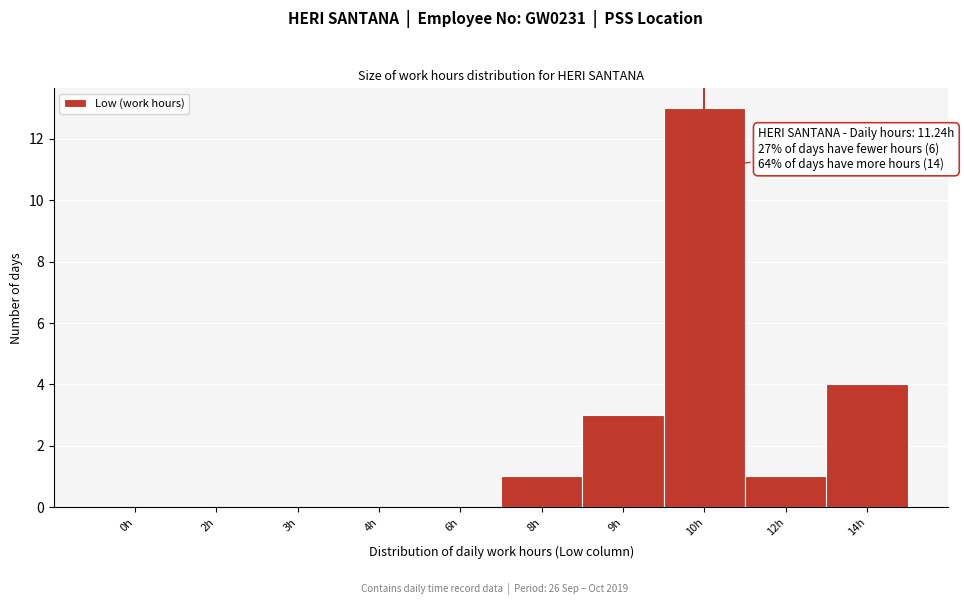

Reading left to right, what are all the values shown in this chart?

0h=0	2h=0	3h=0	4h=0	6h=0	8h=1	9h=3	10h=13	12h=1	14h=4